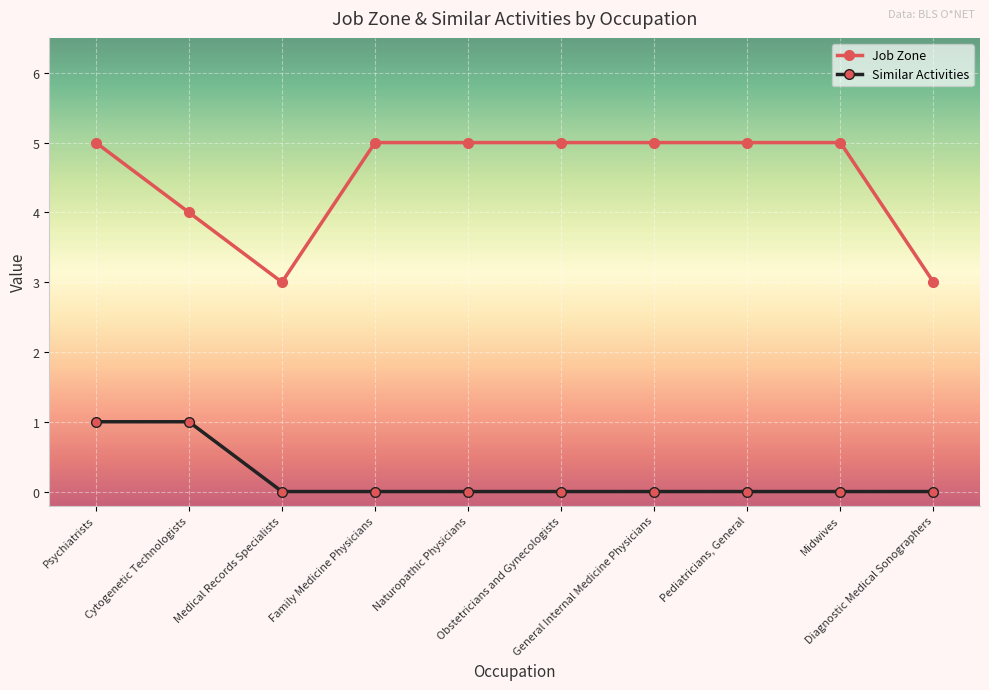

True or false: Job Zone has a value of 5 at Obstetricians and Gynecologists.

True